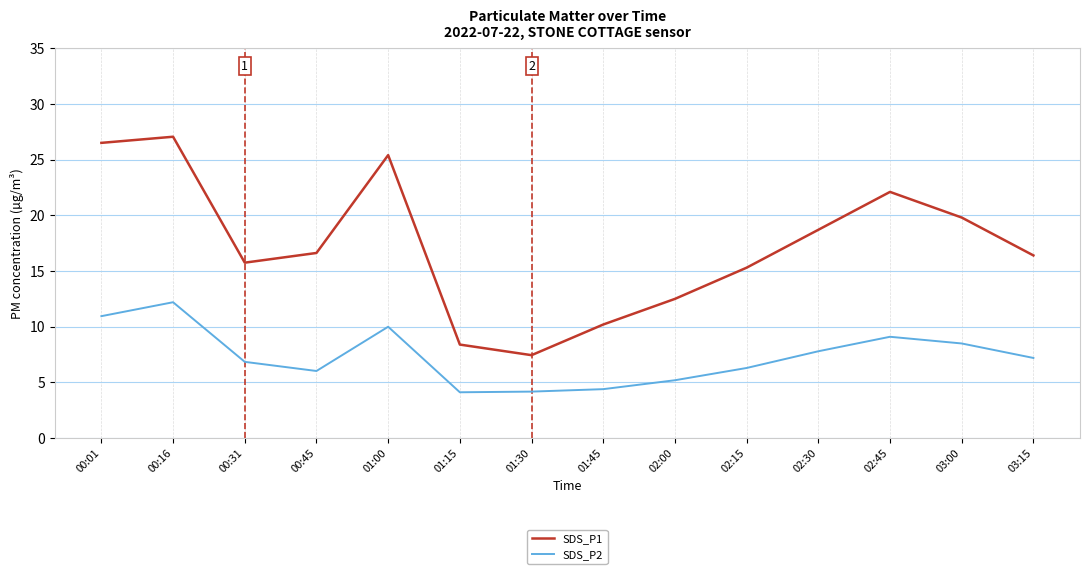

True or false: SDS_P1 and SDS_P2 cross at least once.

False